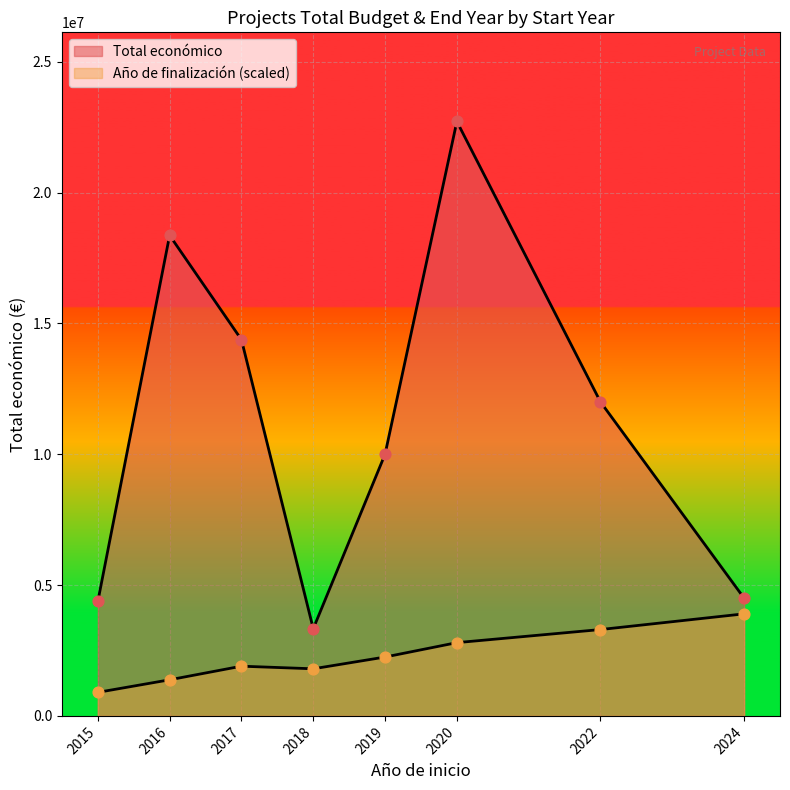

How many lines are shown in the chart?

2